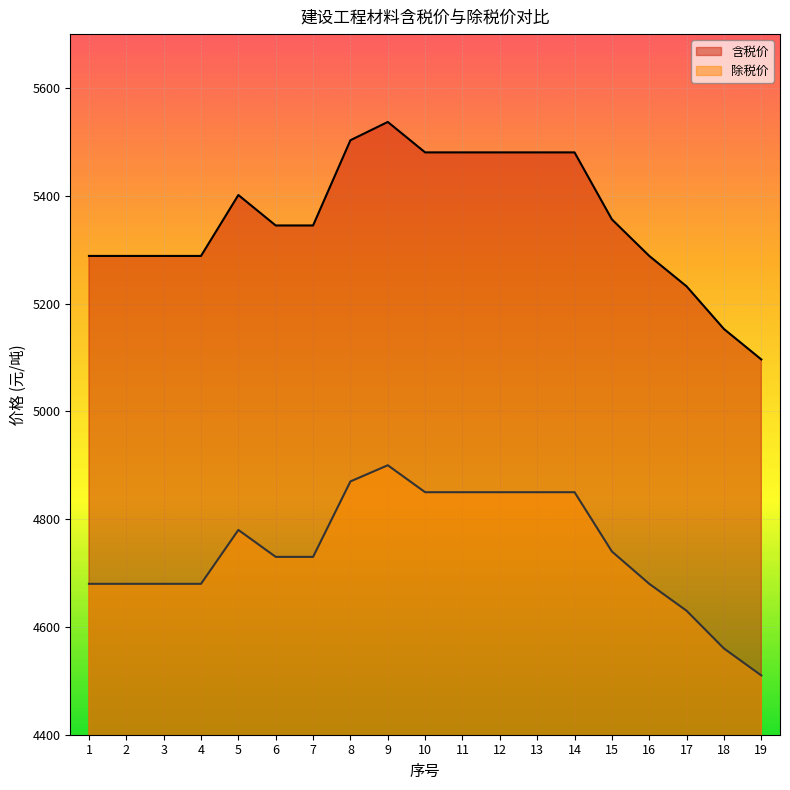

What is the approximate value of 含税价 at 7?

5344.9